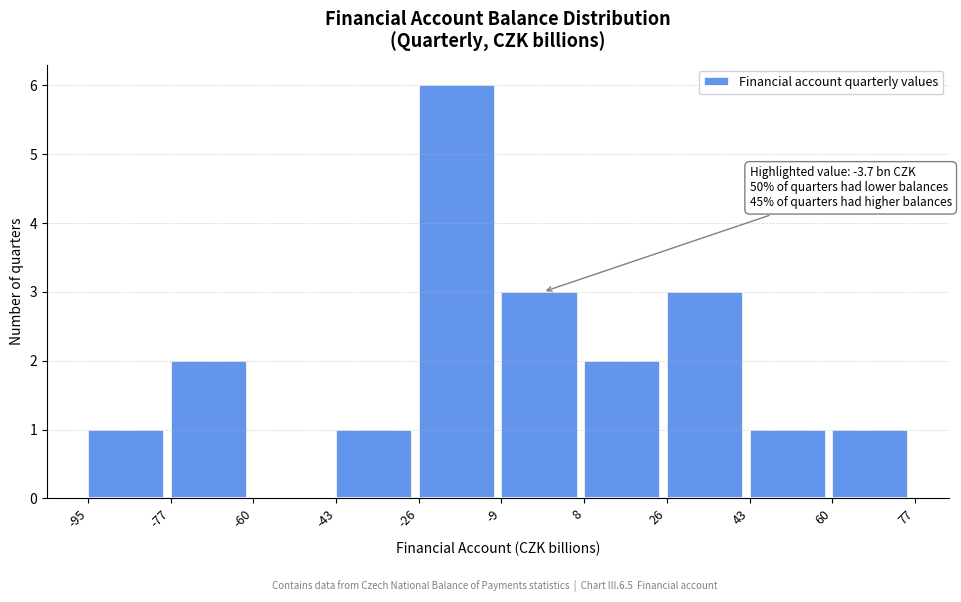

Over which range of the x-axis is the bar tallest?

-26 to -9